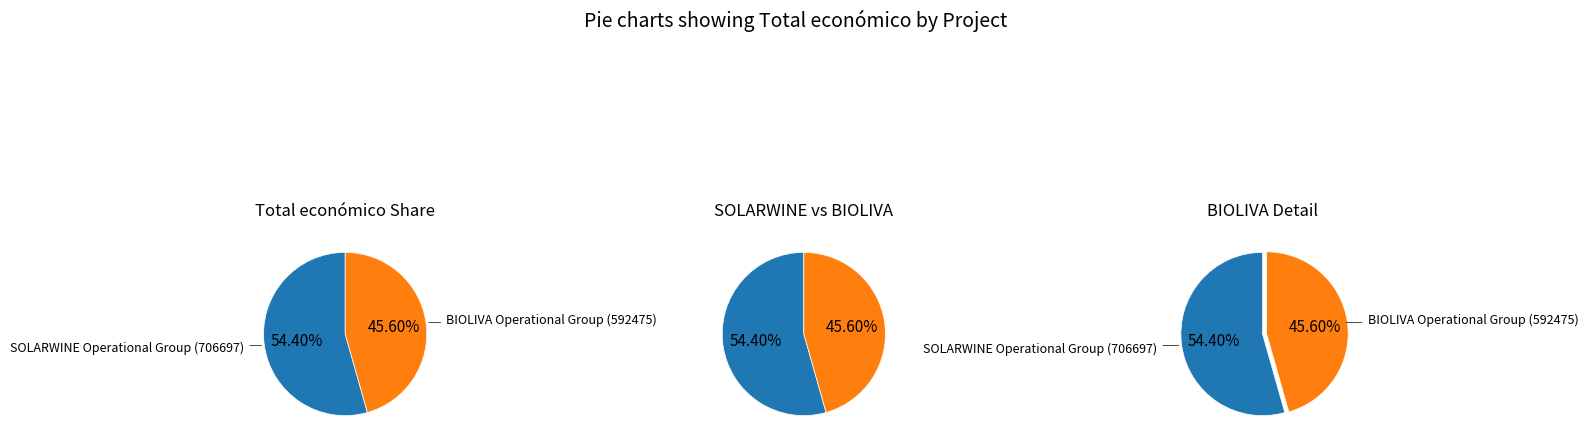

Is it true that BIOLIVA is 56% of the pie?

False